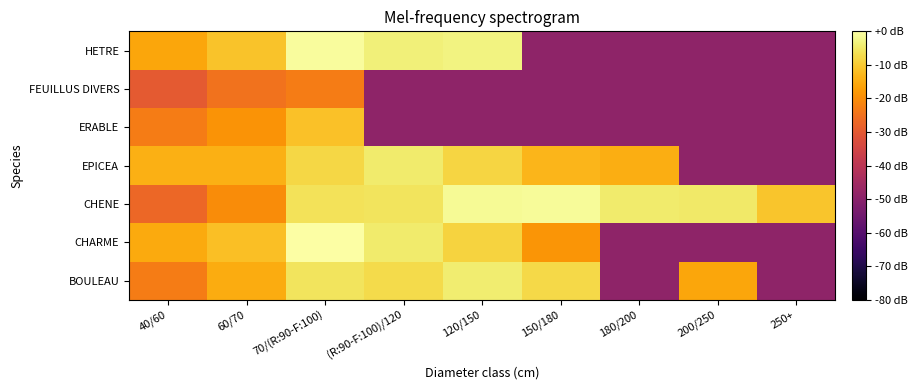

Reading right to left, transcribe all the data shown in this chart.

BOULEAU: 250+=-49.0	200/250=-15.7	180/200=-49.0	150/180=-7.7	120/150=-4.3	(R:90-F:100)/120=-7.4	70/(R:90-F:100)=-5.9	60/70=-14.9	40/60=-22.8
CHARME: 250+=-49.0	200/250=-49.0	180/200=-49.0	150/180=-18.6	120/150=-8.5	(R:90-F:100)/120=-4.6	70/(R:90-F:100)=0.0	60/70=-11.7	40/60=-15.1
CHENE: 250+=-10.7	200/250=-4.8	180/200=-4.6	150/180=-1.2	120/150=-1.4	(R:90-F:100)/120=-5.9	70/(R:90-F:100)=-6.2	60/70=-20.0	40/60=-27.0
EPICEA: 250+=-49.0	200/250=-49.0	180/200=-14.5	150/180=-13.2	120/150=-8.2	(R:90-F:100)/120=-4.7	70/(R:90-F:100)=-8.0	60/70=-14.2	40/60=-14.2
ERABLE: 250+=-49.0	200/250=-49.0	180/200=-49.0	150/180=-49.0	120/150=-49.0	(R:90-F:100)/120=-49.0	70/(R:90-F:100)=-11.3	60/70=-18.9	40/60=-23.1
FEUILLUS DIVERS: 250+=-49.0	200/250=-49.0	180/200=-49.0	150/180=-49.0	120/150=-49.0	(R:90-F:100)/120=-49.0	70/(R:90-F:100)=-23.1	60/70=-24.9	40/60=-29.9
HETRE: 250+=-49.0	200/250=-49.0	180/200=-49.0	150/180=-49.0	120/150=-2.9	(R:90-F:100)/120=-3.7	70/(R:90-F:100)=-0.9	60/70=-11.1	40/60=-15.9